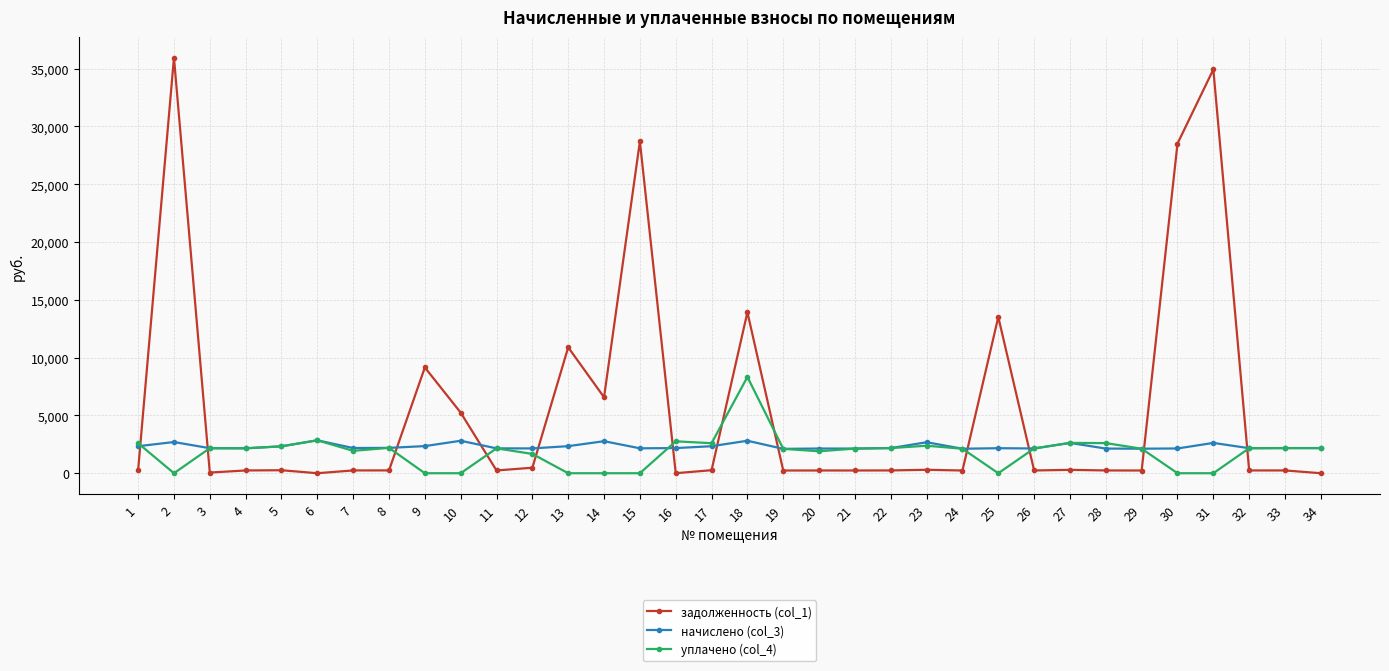

What is the sum of all уплачено (col_4) values?

62557.2